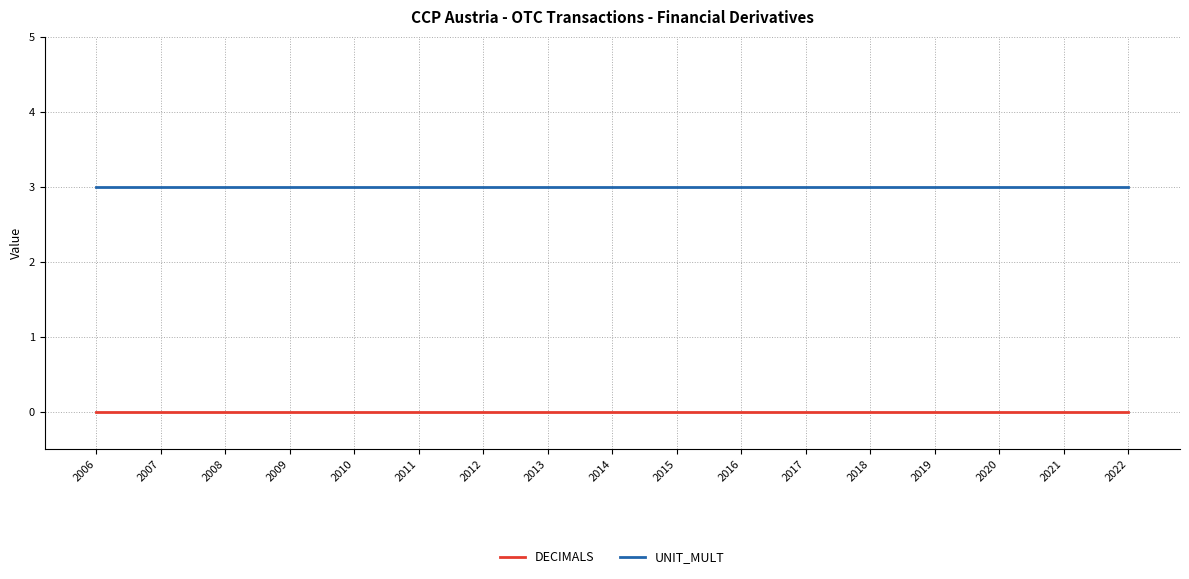

What is the greatest value displayed?

3